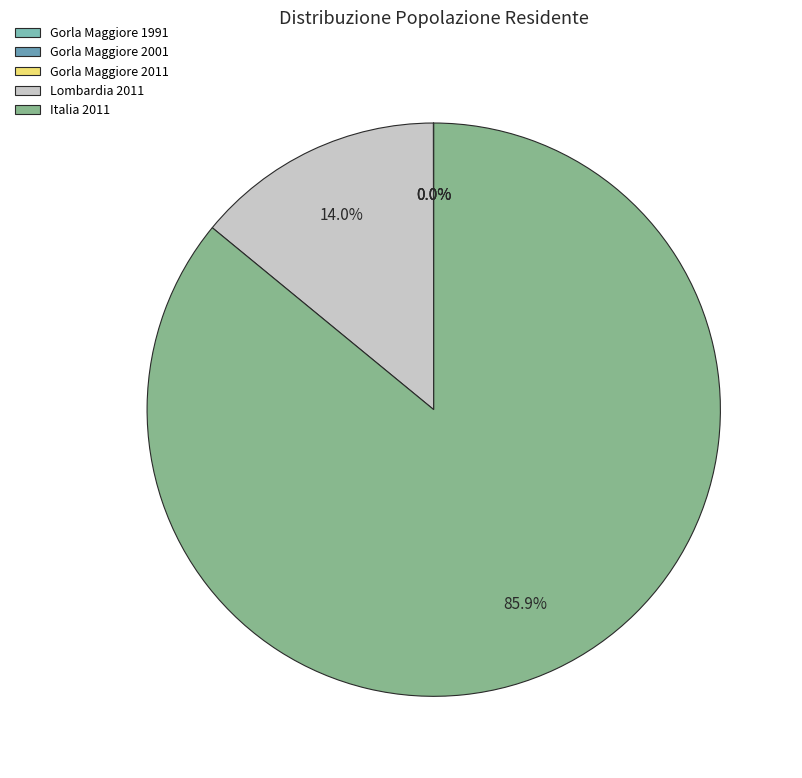

The Gorla Maggiore 2011 slice represents 13% of the pie. True or false?

False